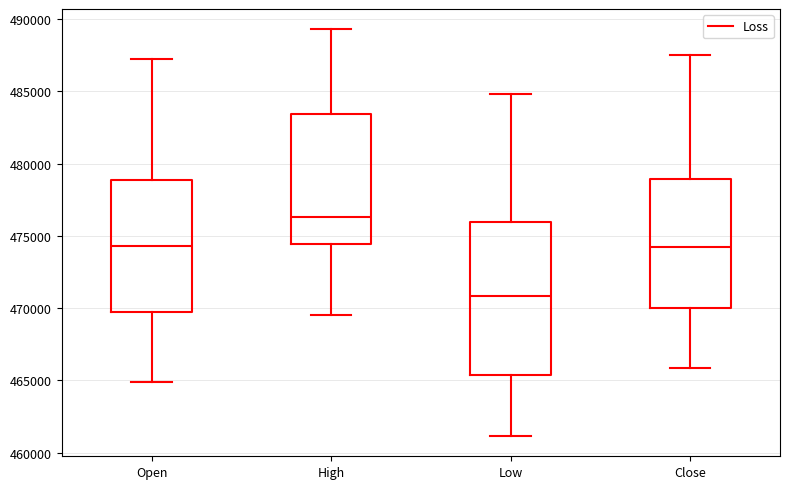

Reading left to right, transcribe this box plot: for each box, give where its median line is, the range the box spans, and where its two whiskers end, as read against the y-axis. The values are not printed on the chart, so give them approximately, as read against the axis.

Open: median 474500, box 469500 to 479000, whiskers 465000 to 487000
High: median 476500, box 474500 to 483500, whiskers 469500 to 489500
Low: median 471000, box 465500 to 476000, whiskers 461000 to 485000
Close: median 474000, box 470000 to 479000, whiskers 466000 to 487500